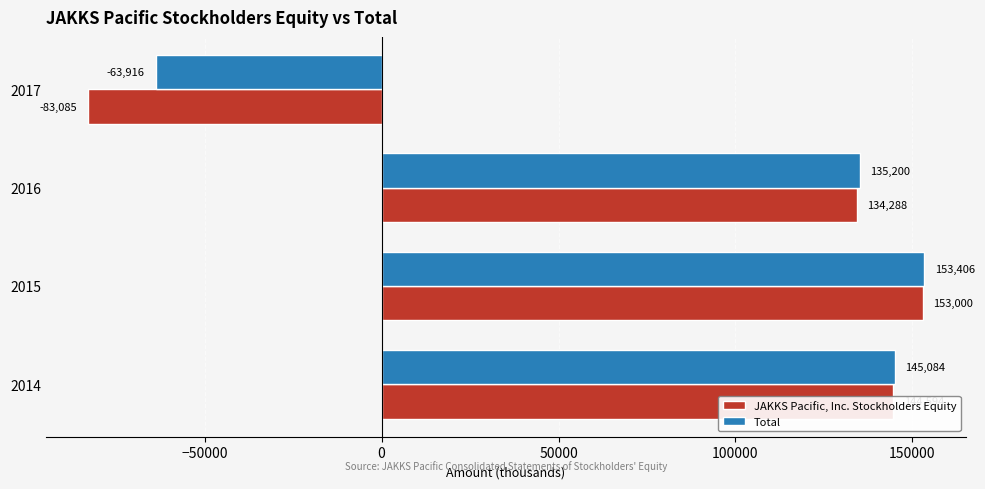

Which series has the largest total across all categories?

Total